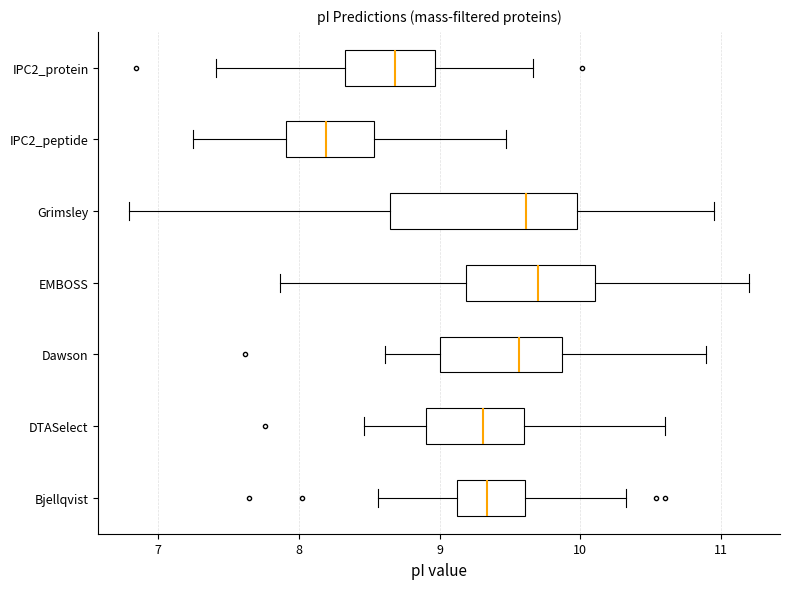

Reading bottom to top, read every box against the x-axis: the position of its median line, the range the box covers, and the ends of its whiskers. The values are not printed on the chart, so give them approximately, as read against the axis.

Bjellqvist: median 9.3, box 9.1 to 9.6, whiskers 8.6 to 10.3
DTASelect: median 9.3, box 8.9 to 9.6, whiskers 8.5 to 10.6
Dawson: median 9.6, box 9.0 to 9.9, whiskers 8.6 to 10.9
EMBOSS: median 9.7, box 9.2 to 10.1, whiskers 7.9 to 11.2
Grimsley: median 9.6, box 8.6 to 10.0, whiskers 6.8 to 11.0
IPC2_peptide: median 8.2, box 7.9 to 8.5, whiskers 7.2 to 9.5
IPC2_protein: median 8.7, box 8.3 to 9.0, whiskers 7.4 to 9.7